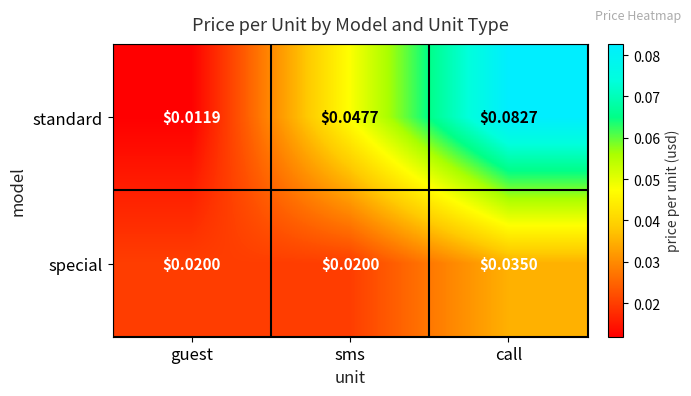

At which category is the sum across all series the highest?

call